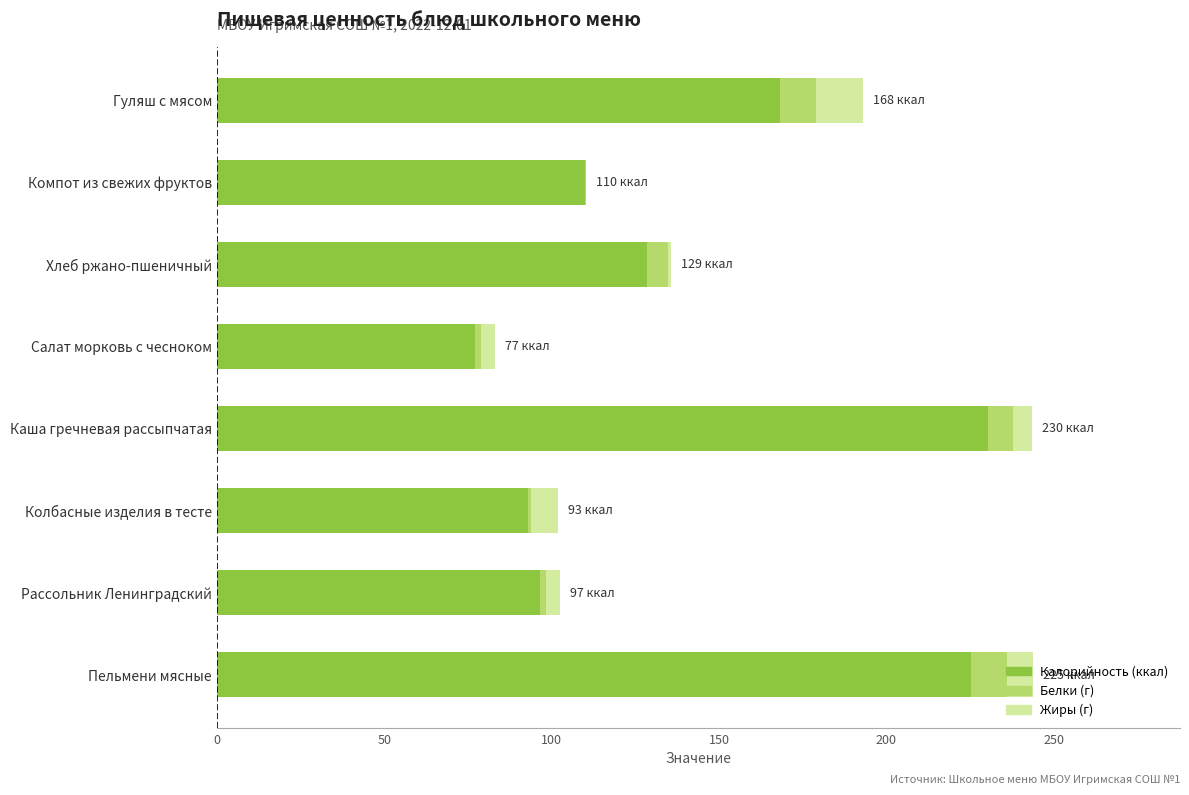

Count the number of data series in this chart.

3